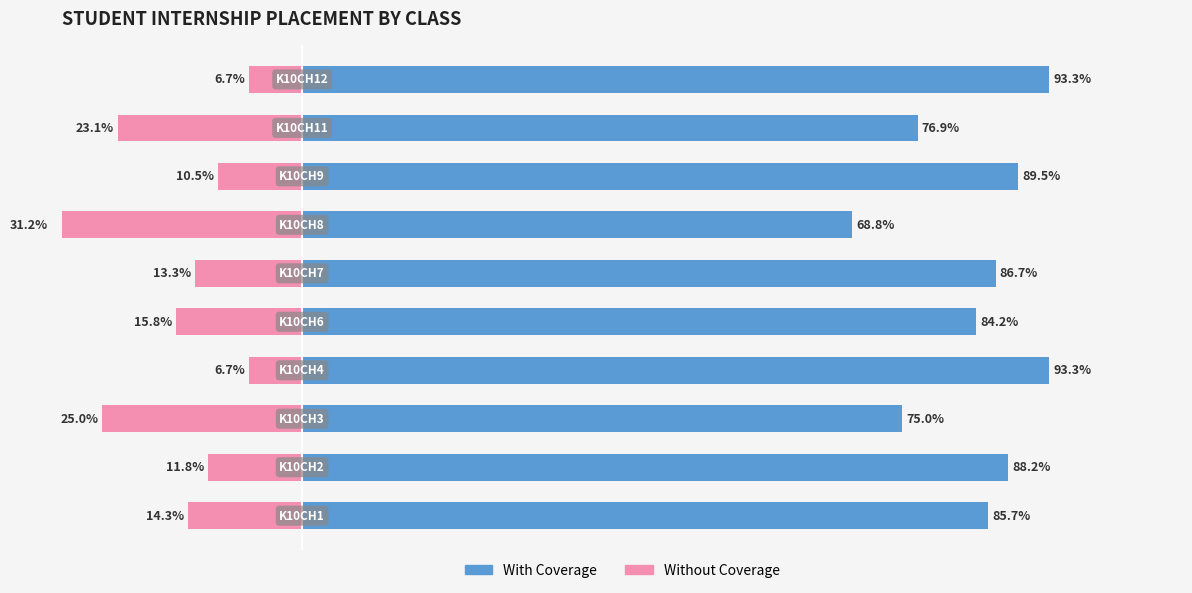

Which series changed the most between 0 and 7?

With Coverage